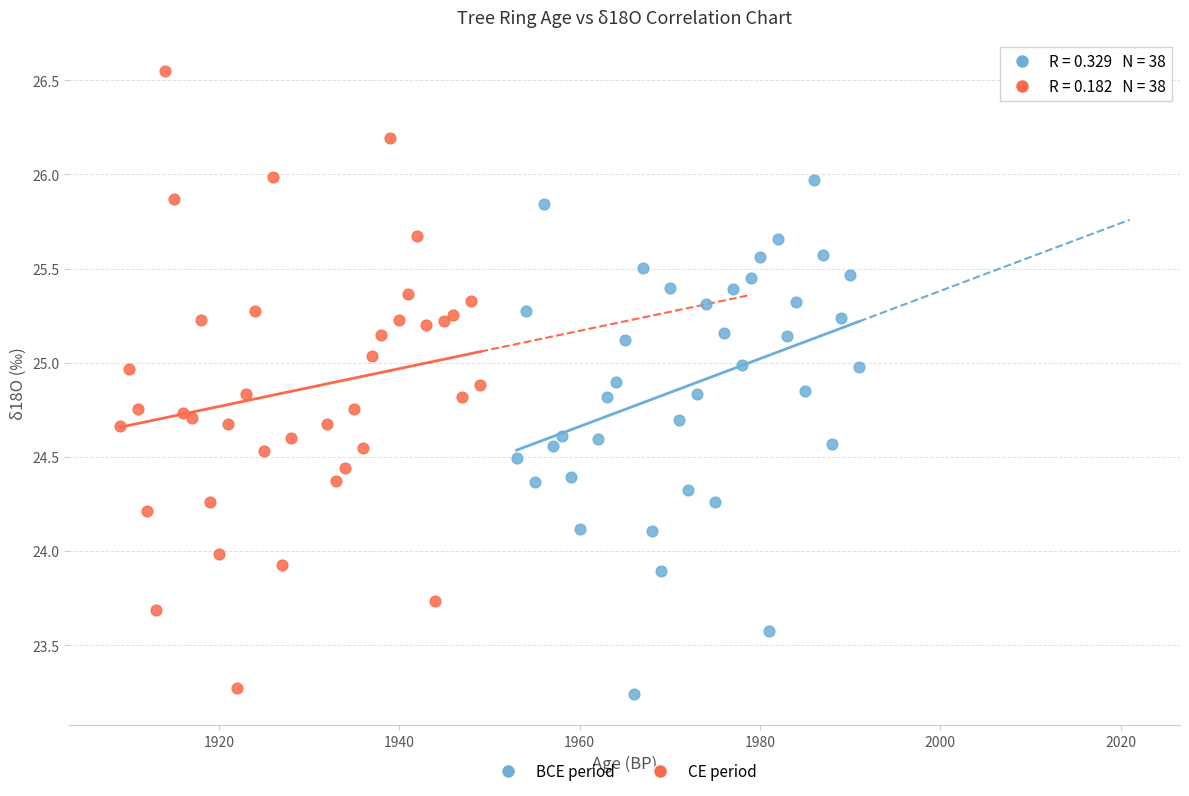

What are all the series names shown in the legend?

BCE period, CE period